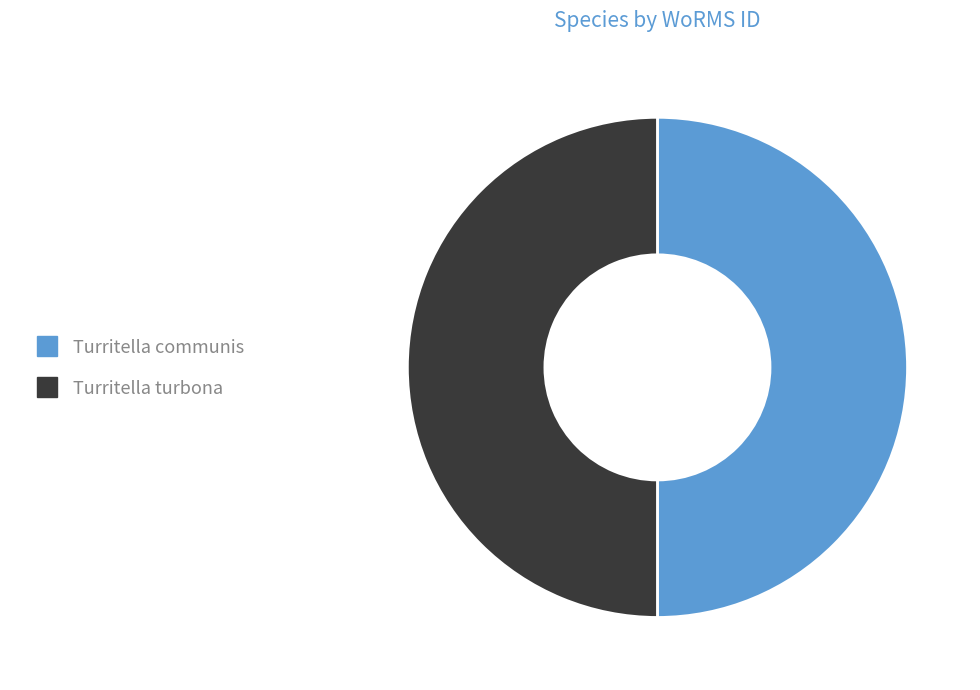

Is the sum of Turritella turbona and Turritella communis greater than half?

Yes